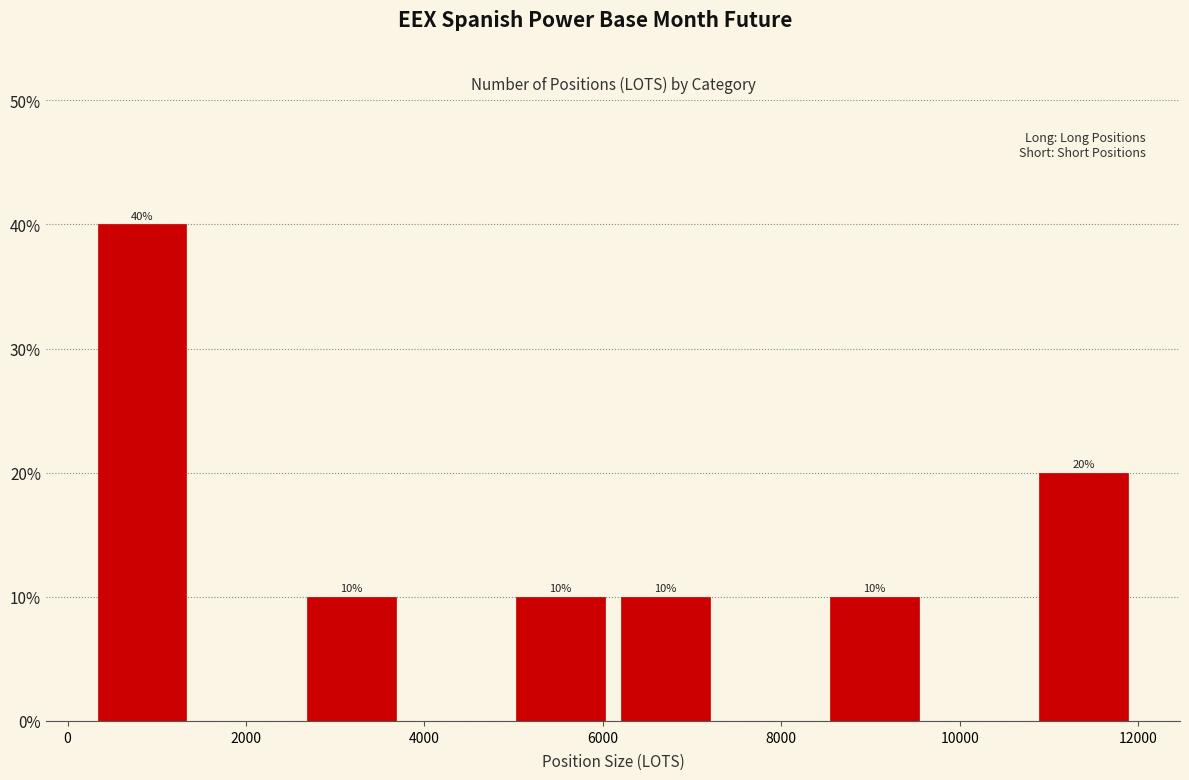

Over which range of the x-axis is the bar tallest?

200 to 1400